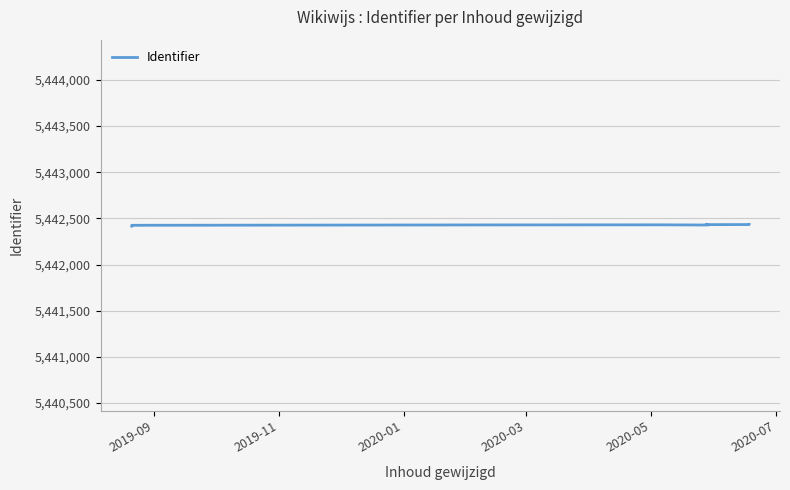

What is the smallest value displayed?

5442416